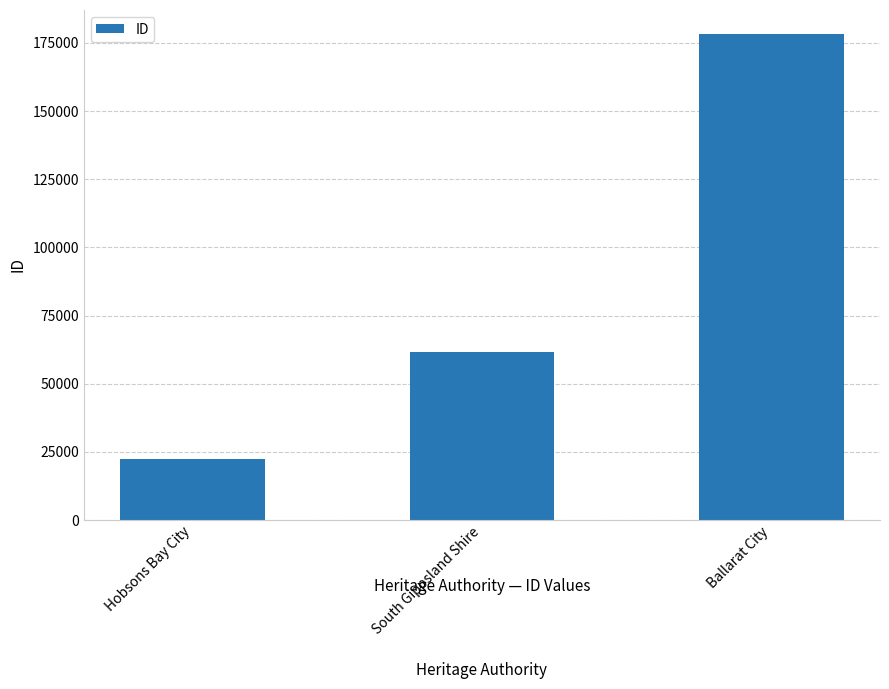

What is the change in value from Hobsons Bay City to Ballarat City?

+155864